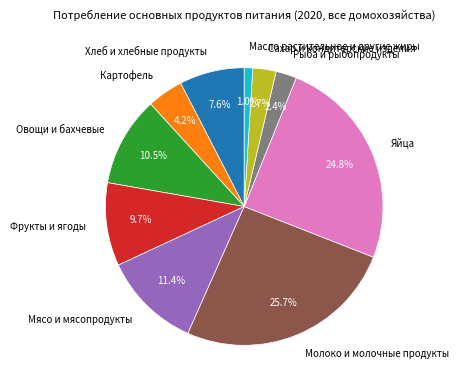

What is the smallest slice in the pie chart?

Масло растительное и другие жиры